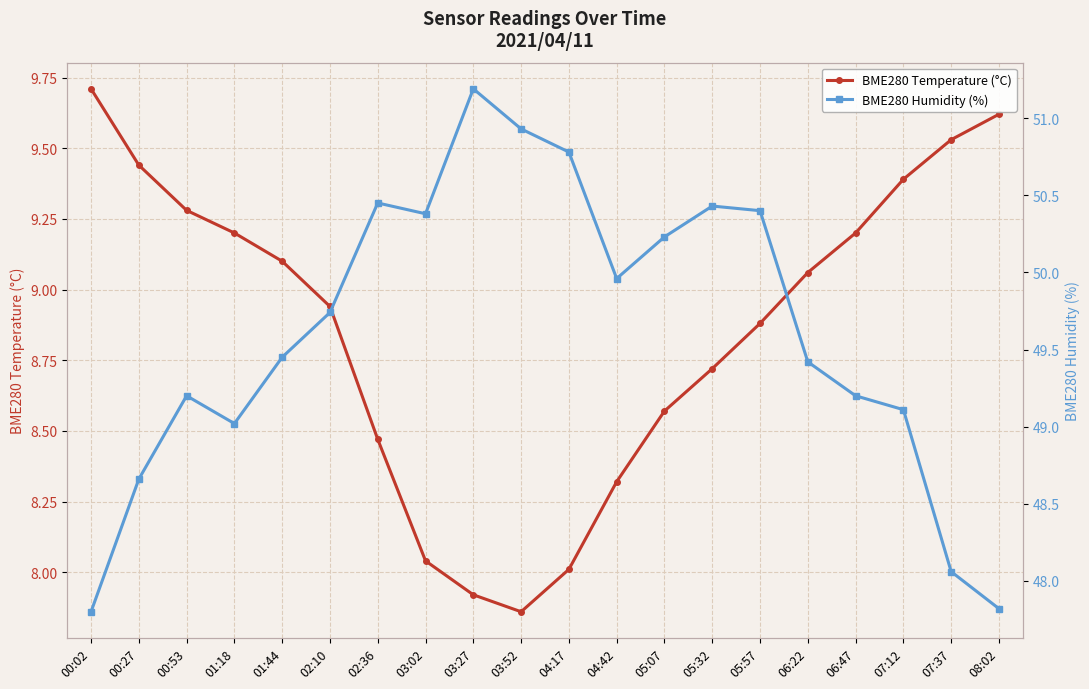

What is the difference between the maximum and minimum values in the BME280 Humidity (%) series?

3.4